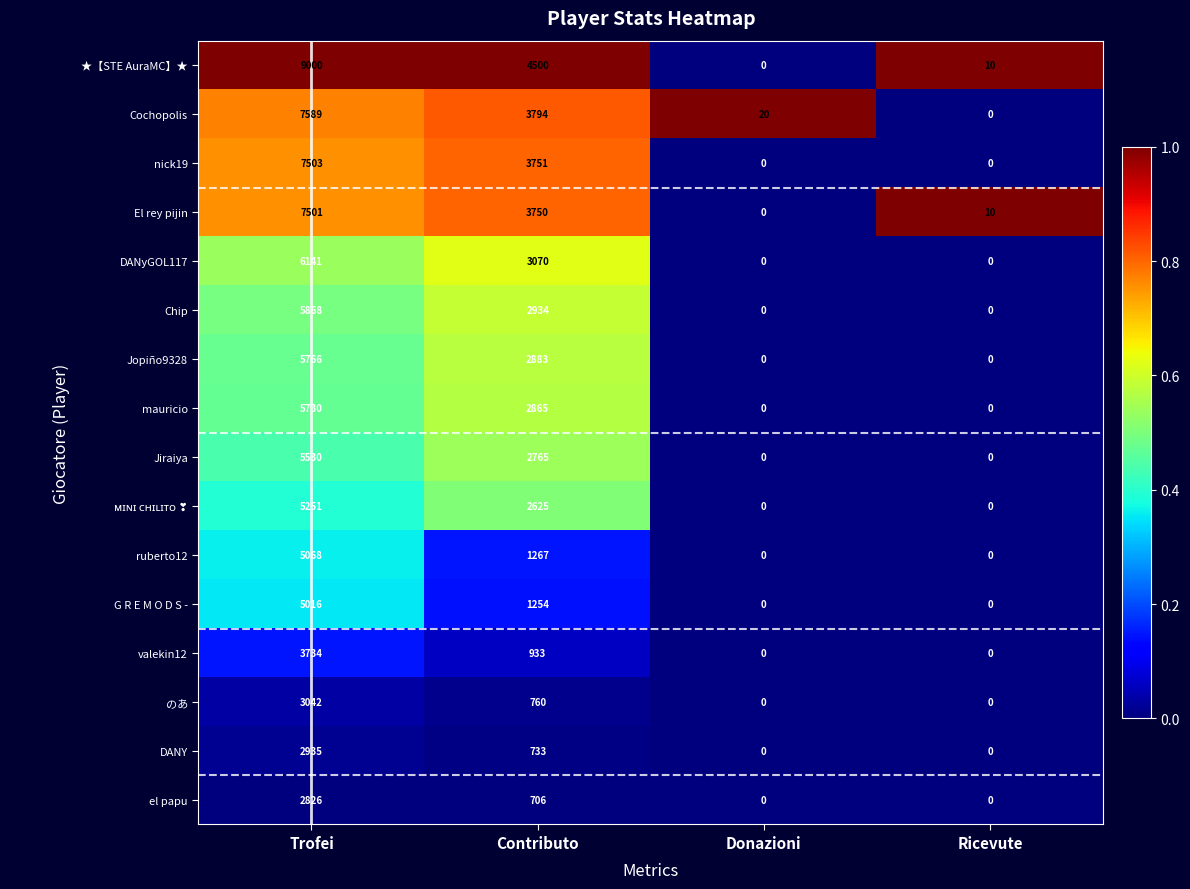

How many categories are shown in the chart?

4